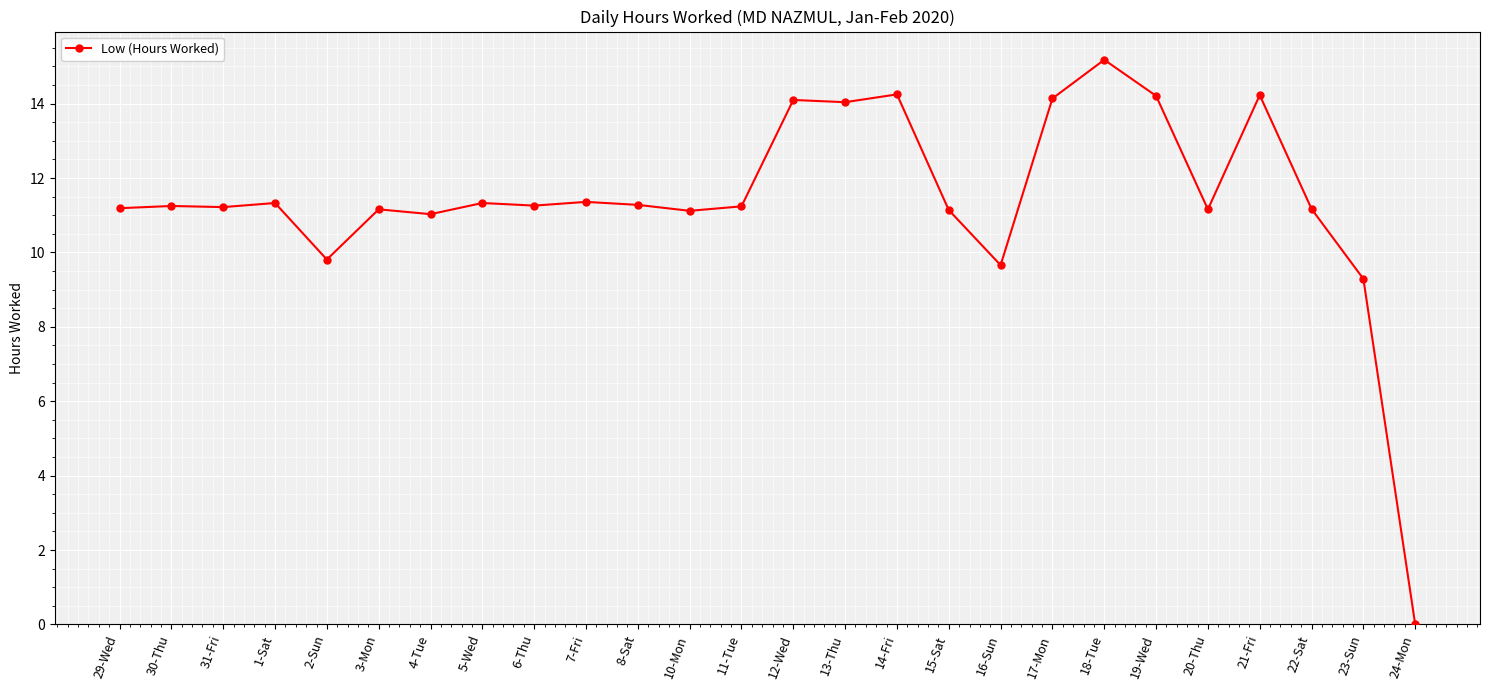

Which has a higher value, 17-Mon or 30-Thu?

17-Mon